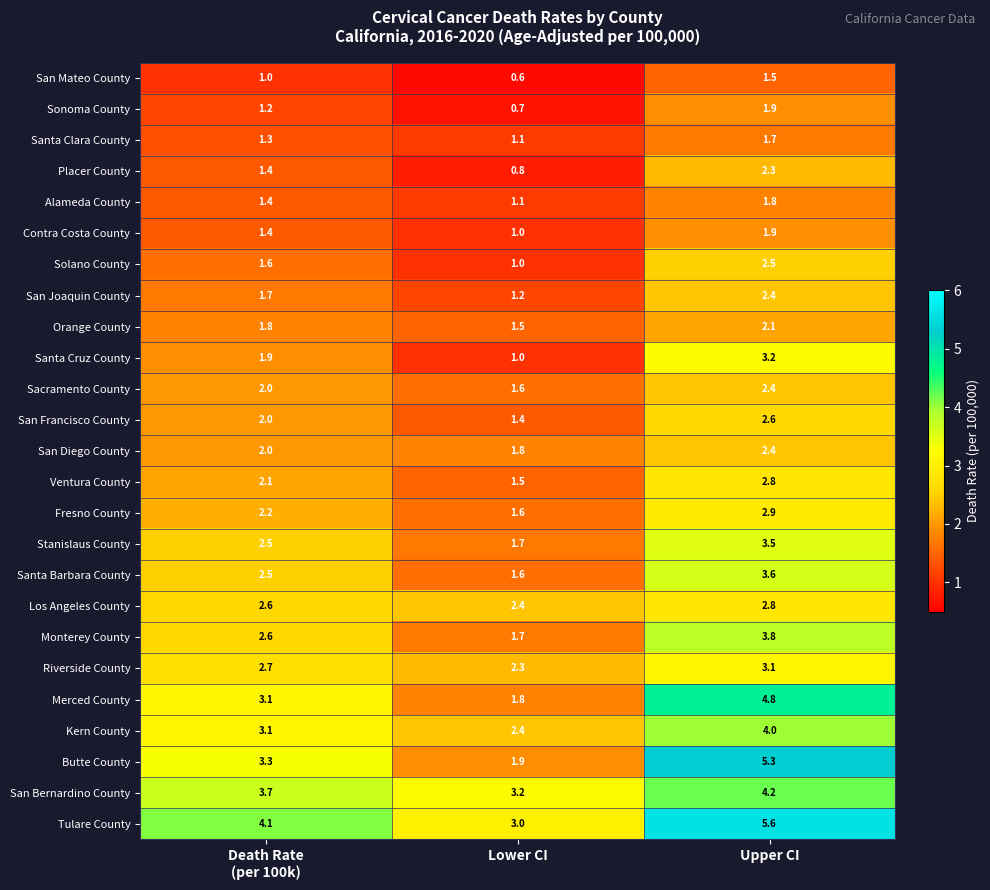

Between Lower CI and Upper CI, which series saw the biggest shift?

Butte County